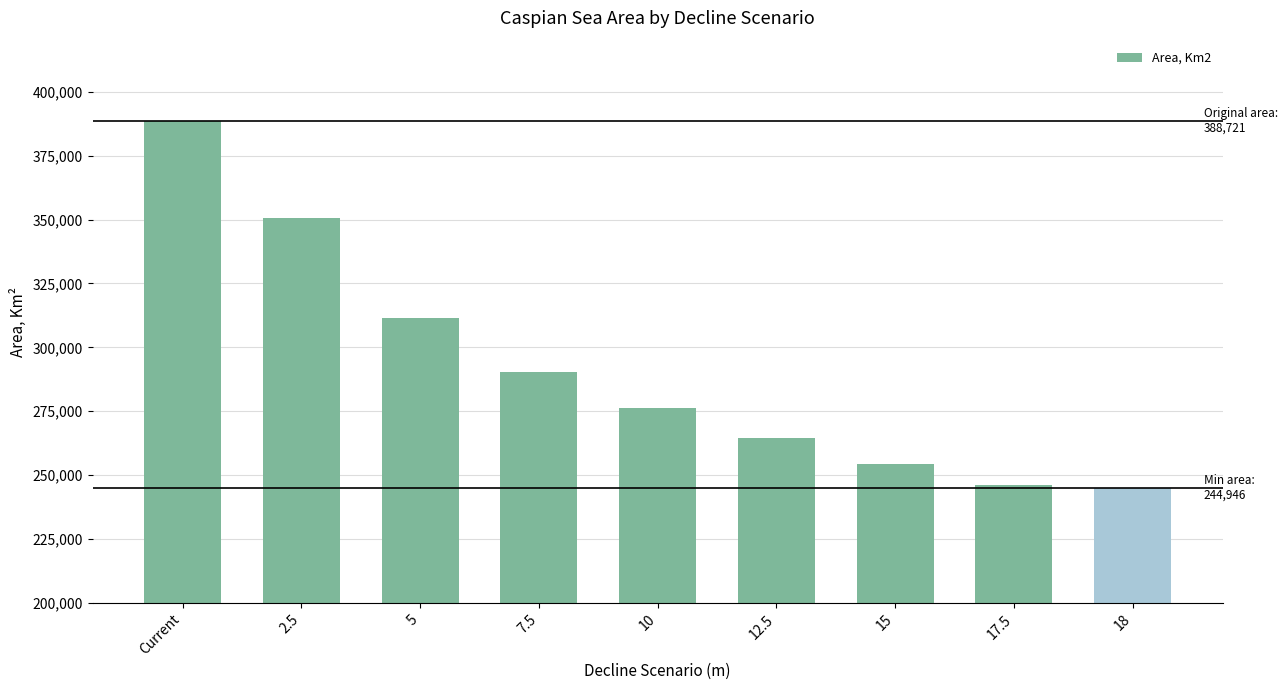

What is the label of the 4th bar from the right?

12.5